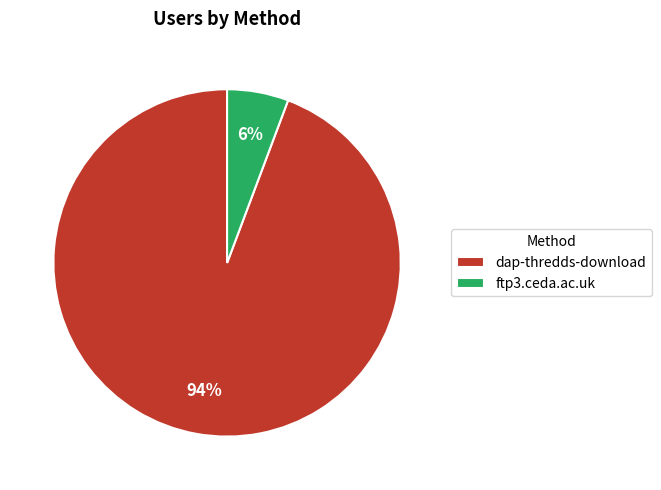

How many segments does this pie chart have?

2